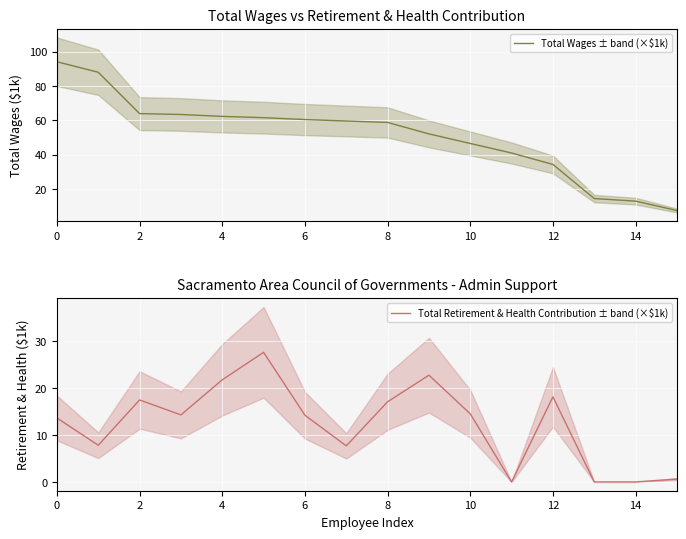

Is this an area chart (filled region under the line)?

No